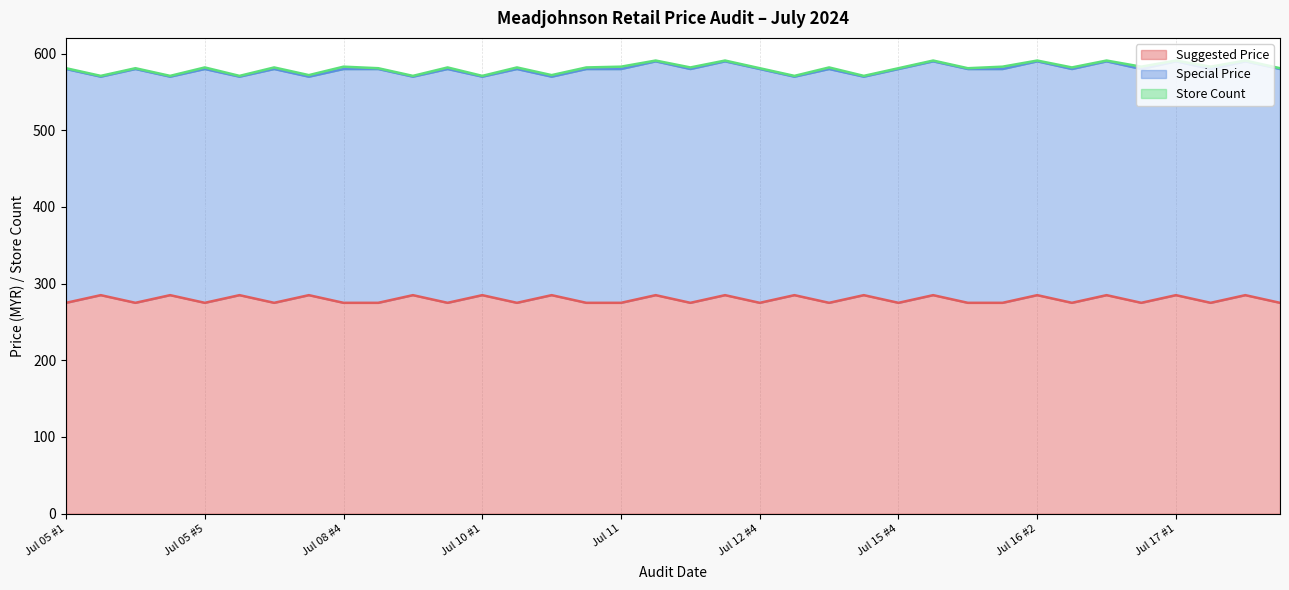

What is the lowest value of the Suggested Price series?

275